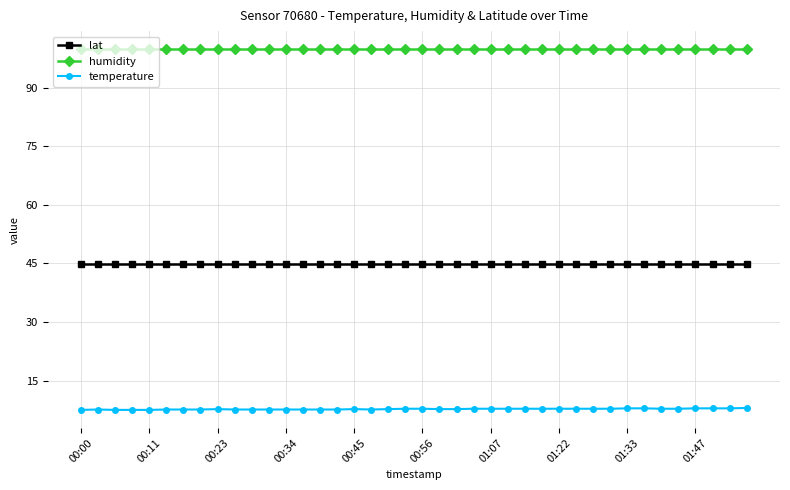

Which series has the largest total across all categories?

humidity